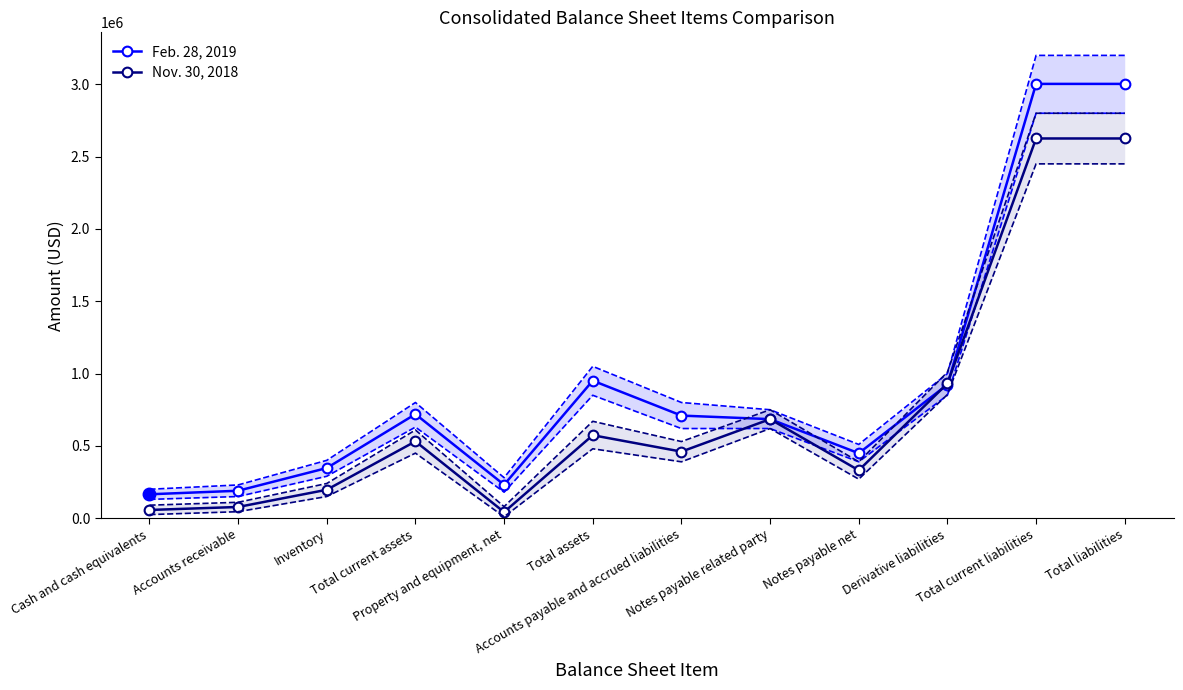

The Nov. 30, 2018 series shows 161419 at Total assets. True or false?

False